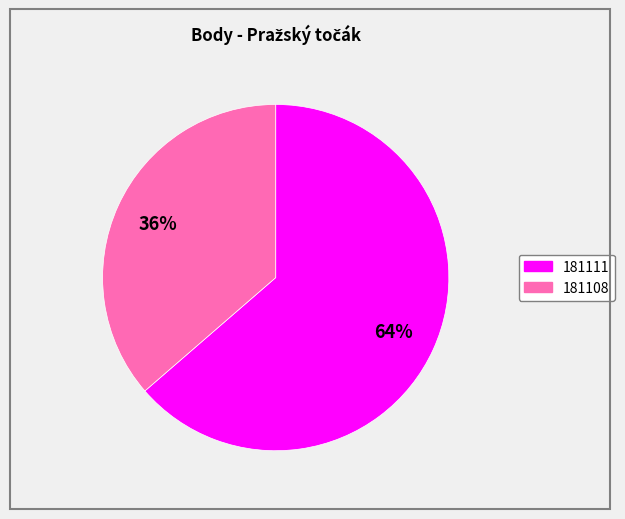

Which category accounts for the majority?

181111